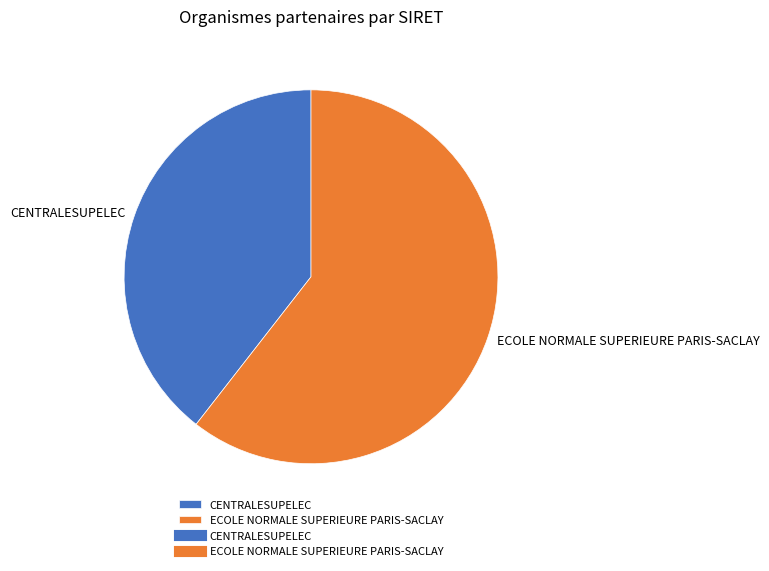

Is the sum of ECOLE NORMALE SUPERIEURE PARIS-SACLAY and CENTRALESUPELEC greater than half?

Yes